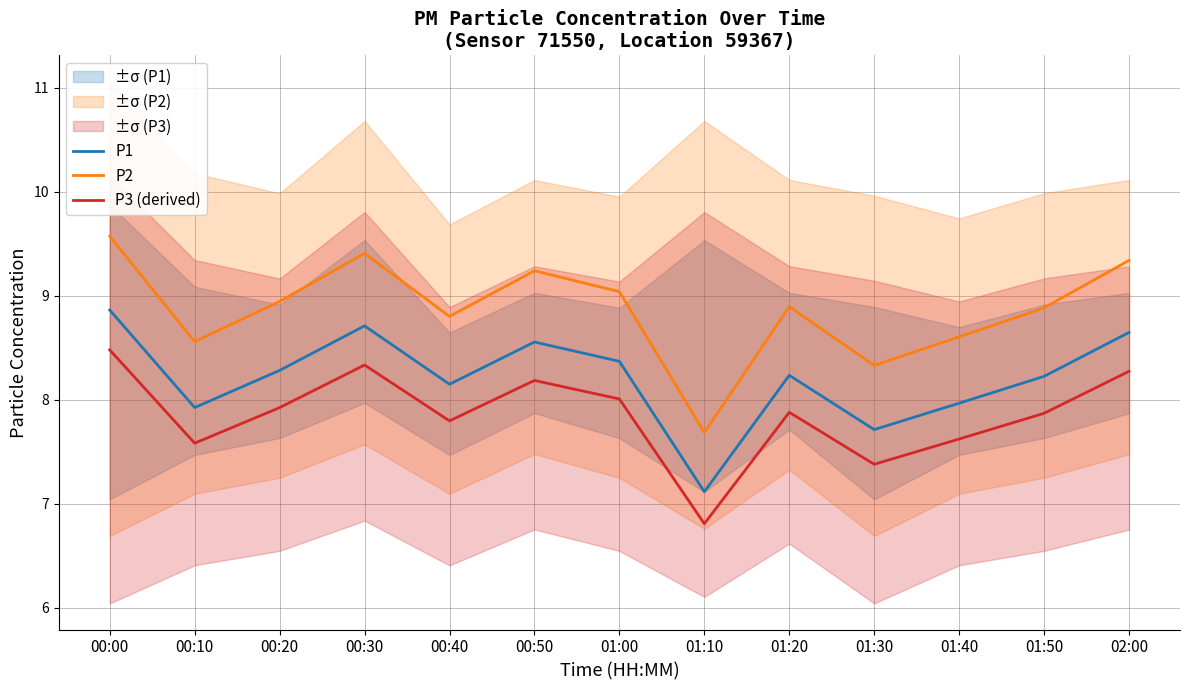

At which category does P3 (derived) reach its first local valley?

00:10